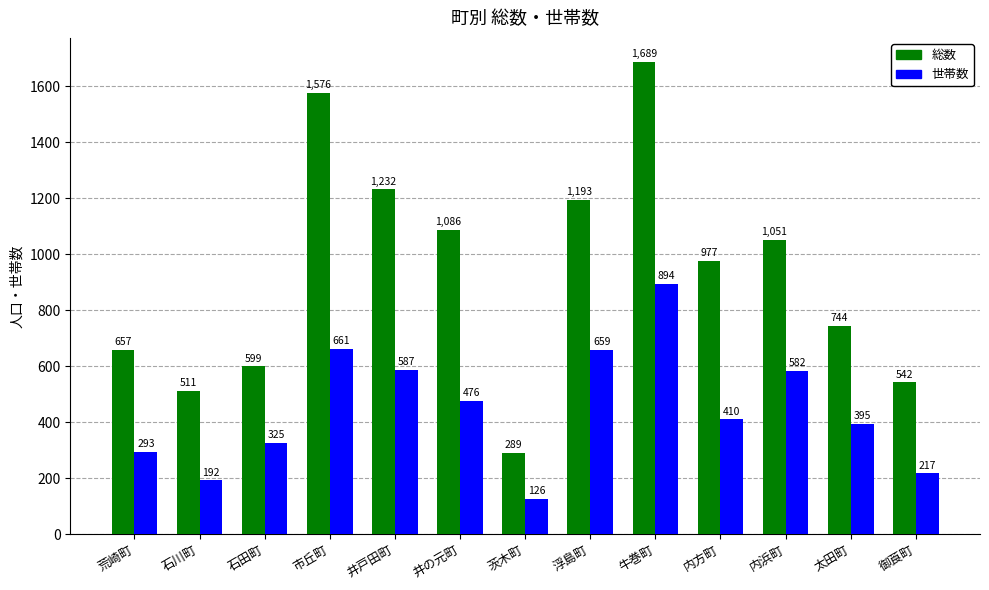

How many values in the 総数 series are below 977?

6